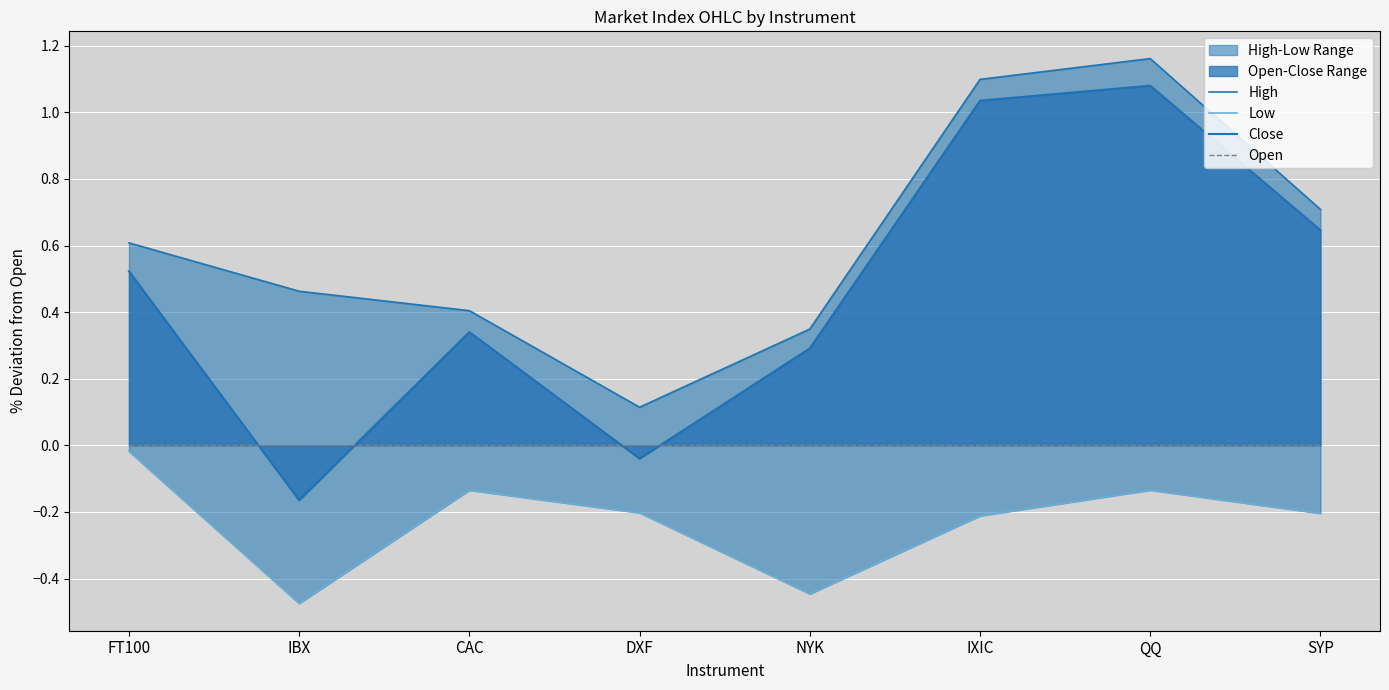

The value of Close at IBX is -0.1. True or false?

False